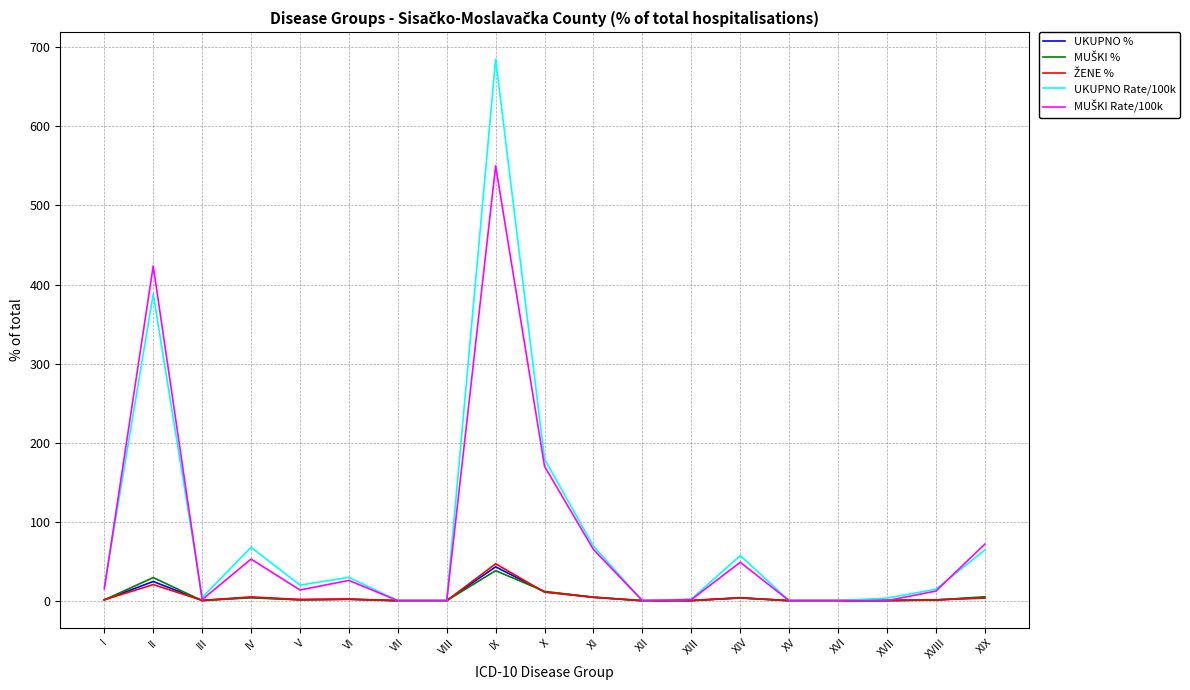

How many lines are shown in the chart?

5